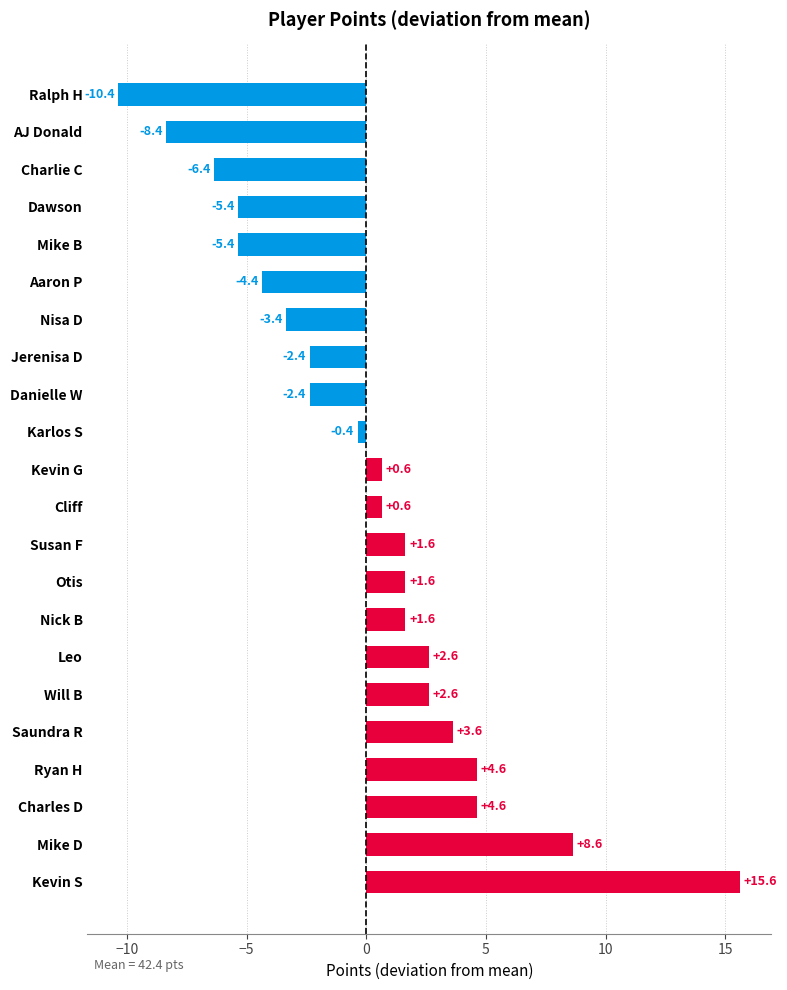

At which category does the chart reach its minimum across all series?

Ralph H